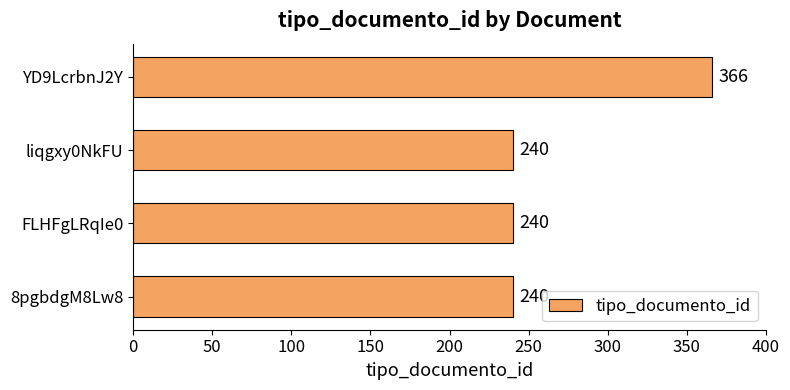

The value at 8pgbdgM8Lw8 is 323. True or false?

False